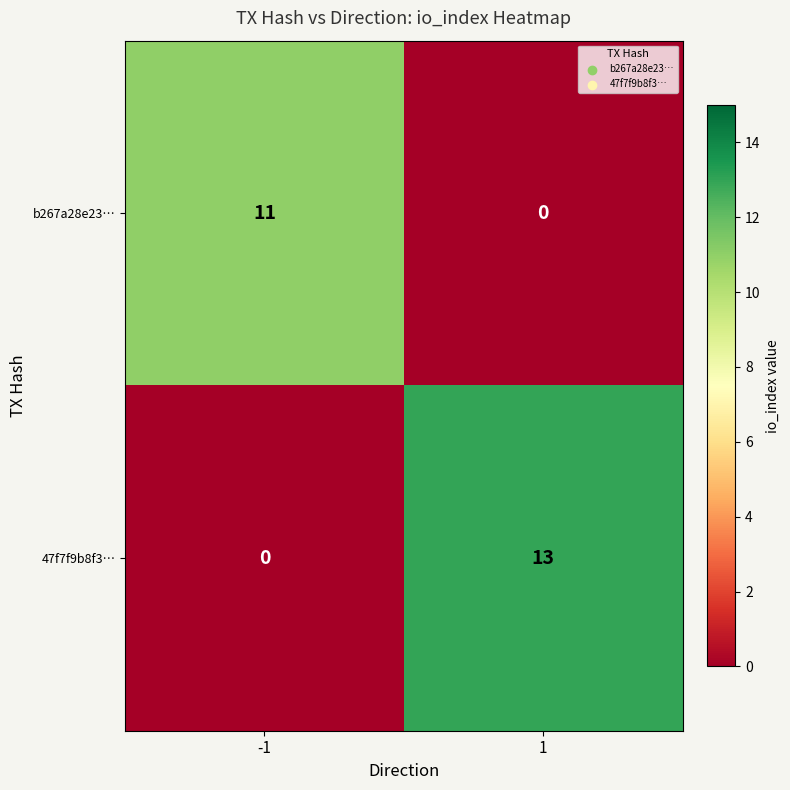

What is the difference between the highest and lowest values at 1?

13